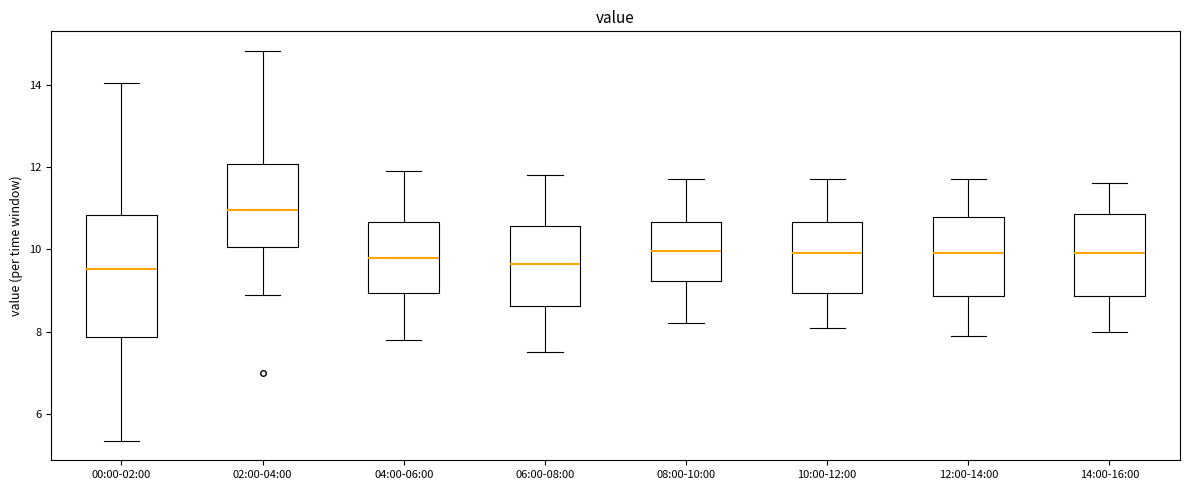

Reading left to right, transcribe this box plot: for each box, give where its median line is, the range the box spans, and where its two whiskers end, as read against the y-axis. The values are not printed on the chart, so give them approximately, as read against the axis.

00:00-02:00: median 9.6, box 7.8 to 10.8, whiskers 5.4 to 14.0
02:00-04:00: median 11.0, box 10.0 to 12.0, whiskers 9.0 to 14.8
04:00-06:00: median 9.8, box 9.0 to 10.6, whiskers 7.8 to 12.0
06:00-08:00: median 9.6, box 8.6 to 10.6, whiskers 7.6 to 11.8
08:00-10:00: median 10.0, box 9.2 to 10.6, whiskers 8.2 to 11.8
10:00-12:00: median 10.0, box 9.0 to 10.6, whiskers 8.2 to 11.8
12:00-14:00: median 10.0, box 8.8 to 10.8, whiskers 8.0 to 11.8
14:00-16:00: median 10.0, box 8.8 to 10.8, whiskers 8.0 to 11.6